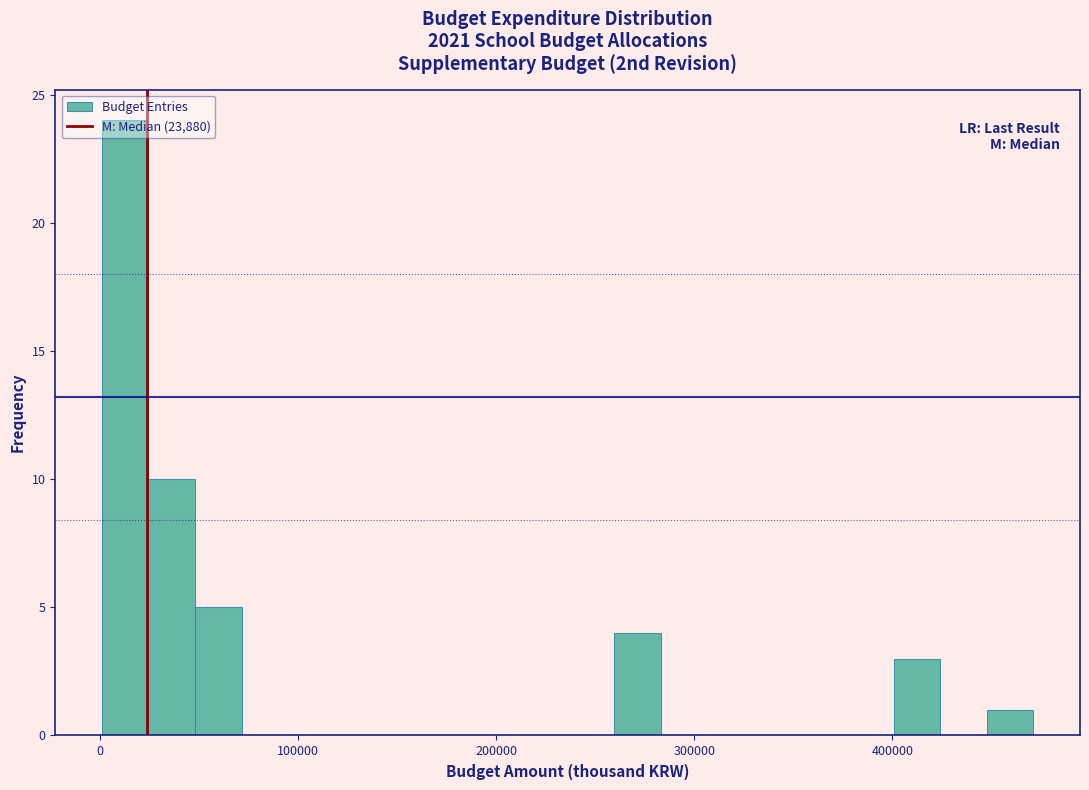

Around what value on the x-axis is the tallest bar? Give the approximate position of its centre, as read against the axis.

10000